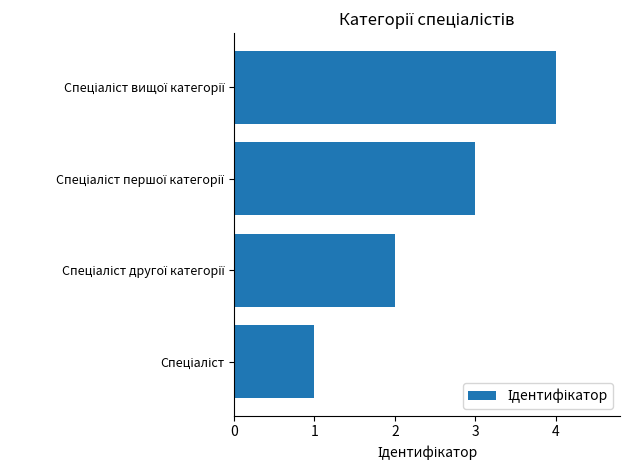

What is the greatest value displayed?

4